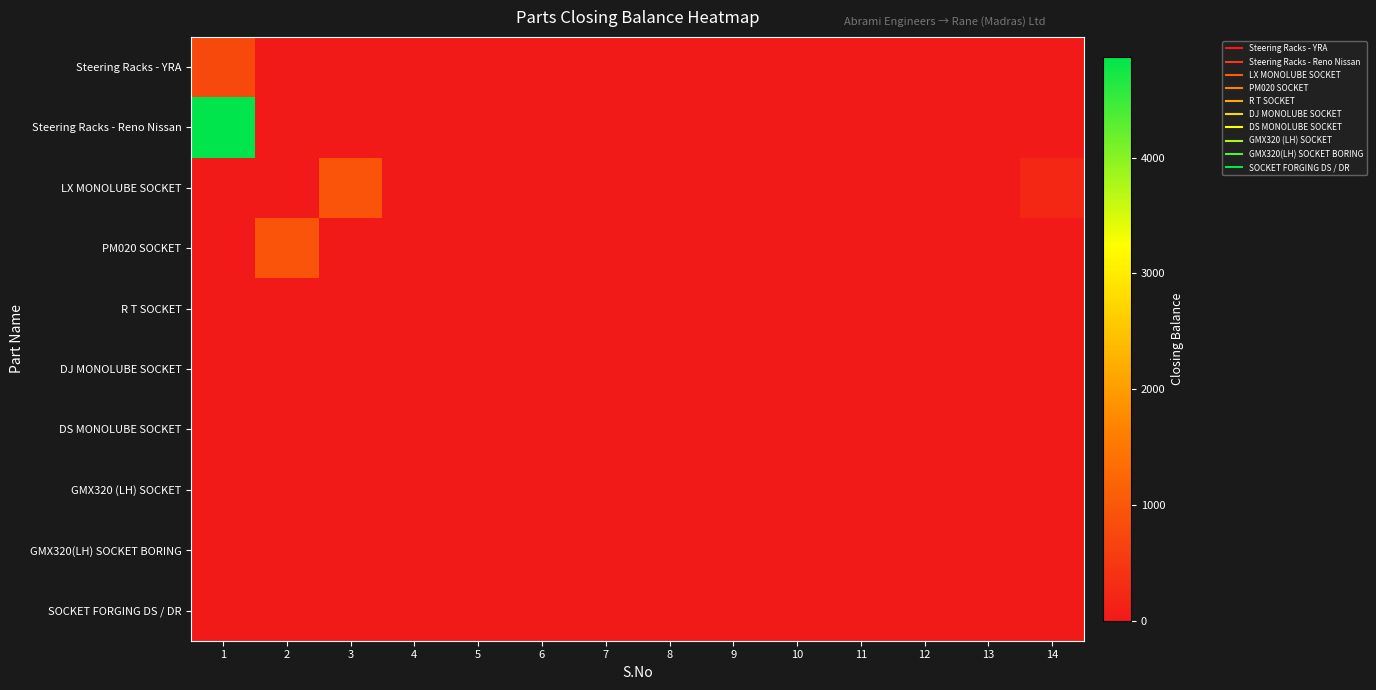

Between 3 and 13, which series saw the biggest shift?

LX MONOLUBE SOCKET